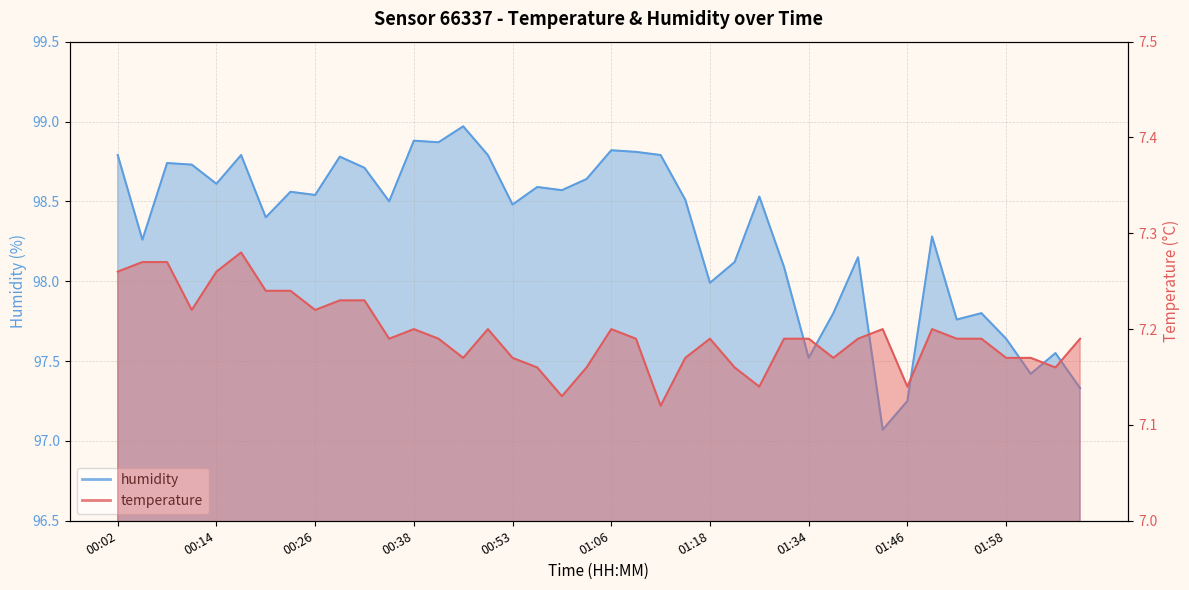

How many lines are shown in the chart?

2